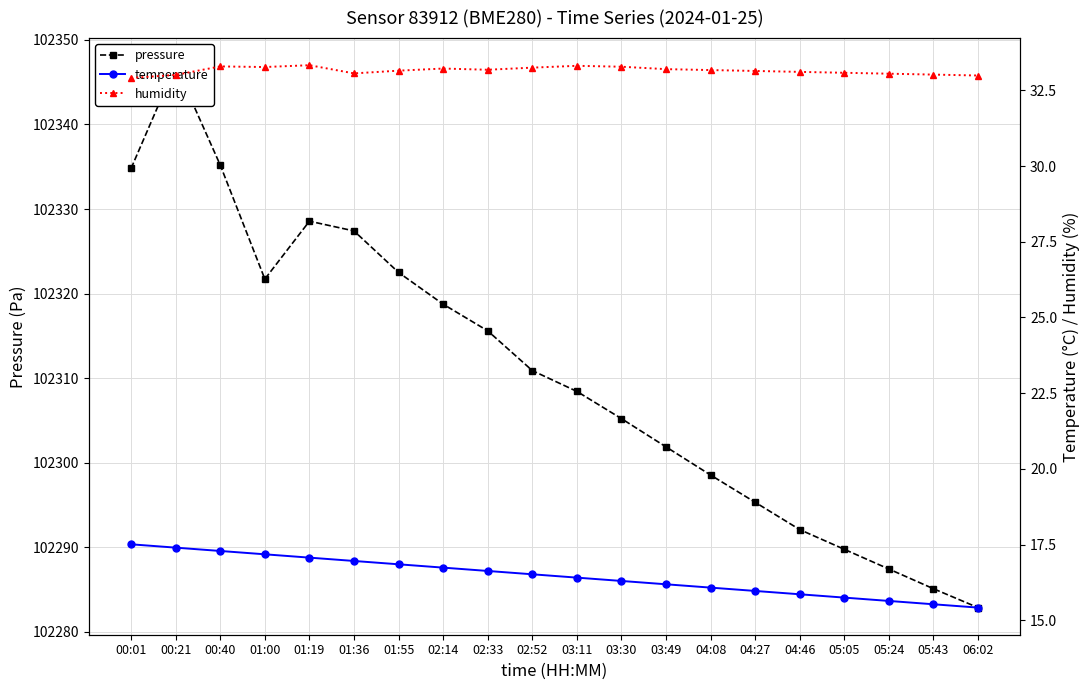

What is the sum of all temperature values?

329.3